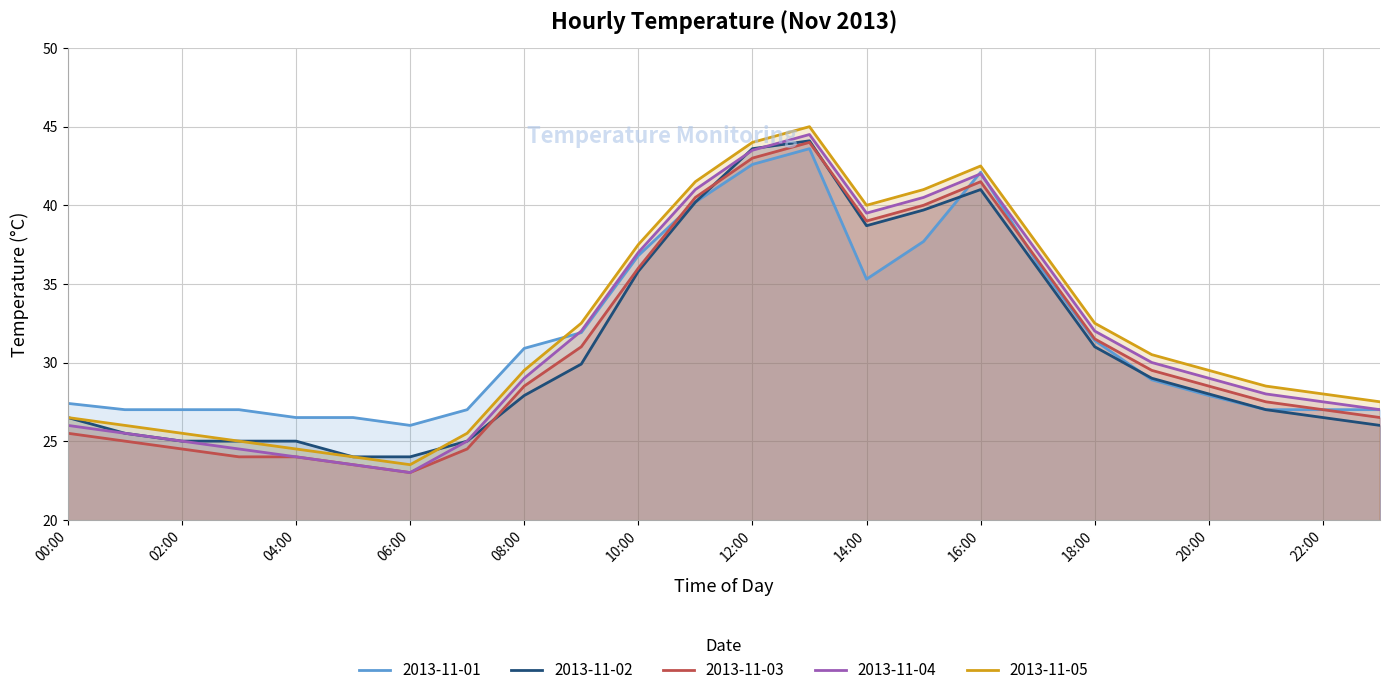

Reading left to right, transcribe all the data shown in this chart.

2013-11-01: 00:00=27.4	01:00=27.0	02:00=27.0	03:00=27.0	04:00=26.5	05:00=26.5	06:00=26.0	07:00=27.0	08:00=30.9	09:00=31.9	10:00=36.8	11:00=40.2	12:00=42.6	13:00=43.6	14:00=35.3	15:00=37.7	16:00=42.1	17:00=36.3	18:00=31.4	19:00=28.9	20:00=27.9	21:00=27.0	22:00=27.0	23:00=27.0
2013-11-02: 00:00=26.5	01:00=25.5	02:00=25.0	03:00=25.0	04:00=25.0	05:00=24.0	06:00=24.0	07:00=25.0	08:00=27.9	09:00=29.9	10:00=35.8	11:00=40.2	12:00=43.6	13:00=44.1	14:00=38.7	15:00=39.7	16:00=41.0	17:00=36.0	18:00=31.0	19:00=29.0	20:00=28.0	21:00=27.0	22:00=26.5	23:00=26.0
2013-11-03: 00:00=25.5	01:00=25.0	02:00=24.5	03:00=24.0	04:00=24.0	05:00=23.5	06:00=23.0	07:00=24.5	08:00=28.5	09:00=31.0	10:00=36.0	11:00=40.5	12:00=43.0	13:00=44.0	14:00=39.0	15:00=40.0	16:00=41.5	17:00=36.5	18:00=31.5	19:00=29.5	20:00=28.5	21:00=27.5	22:00=27.0	23:00=26.5
2013-11-04: 00:00=26.0	01:00=25.5	02:00=25.0	03:00=24.5	04:00=24.0	05:00=23.5	06:00=23.0	07:00=25.0	08:00=29.0	09:00=32.0	10:00=37.0	11:00=41.0	12:00=43.5	13:00=44.5	14:00=39.5	15:00=40.5	16:00=42.0	17:00=37.0	18:00=32.0	19:00=30.0	20:00=29.0	21:00=28.0	22:00=27.5	23:00=27.0
2013-11-05: 00:00=26.5	01:00=26.0	02:00=25.5	03:00=25.0	04:00=24.5	05:00=24.0	06:00=23.5	07:00=25.5	08:00=29.5	09:00=32.5	10:00=37.5	11:00=41.5	12:00=44.0	13:00=45.0	14:00=40.0	15:00=41.0	16:00=42.5	17:00=37.5	18:00=32.5	19:00=30.5	20:00=29.5	21:00=28.5	22:00=28.0	23:00=27.5